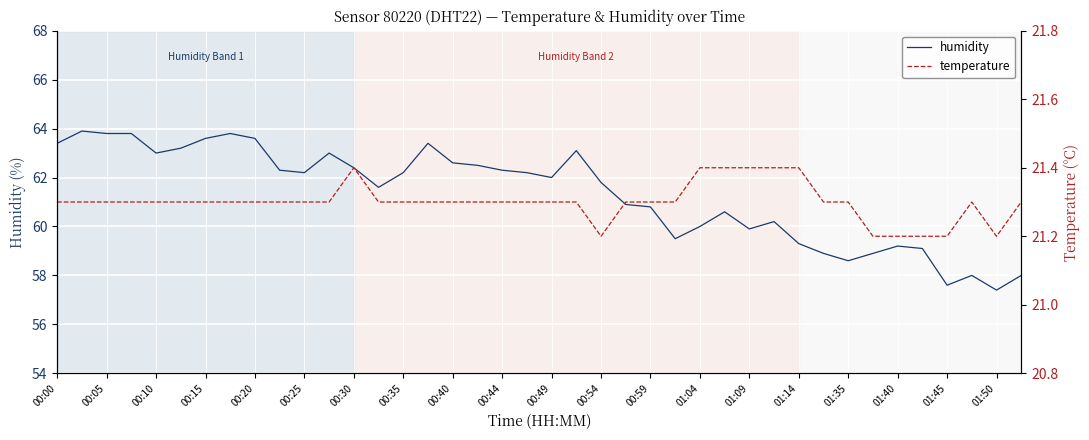

How many interior local valleys does the humidity series have?

9